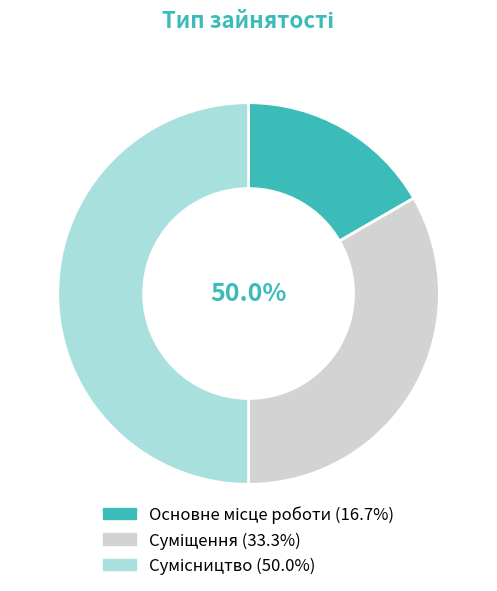

How many segments does this pie chart have?

3